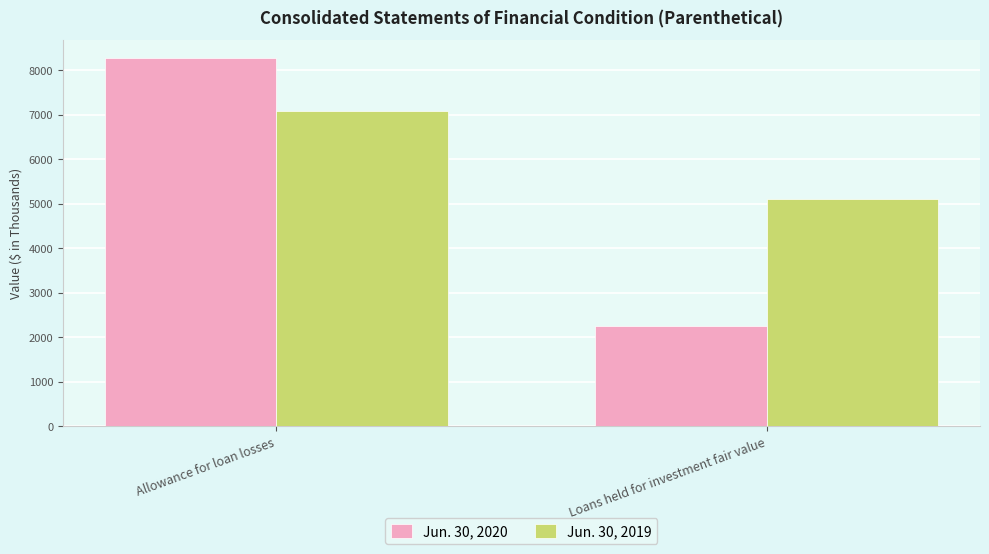

What position from the right is Allowance for loan losses?

2